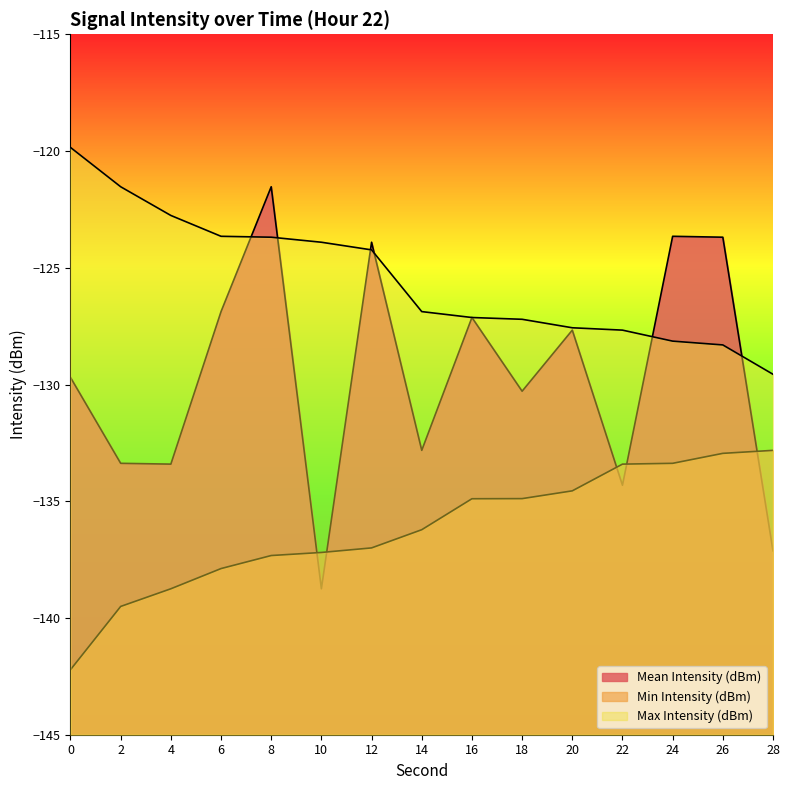

List the series in order of their peak value, highest first.

Max Intensity (dBm), Mean Intensity (dBm), Min Intensity (dBm)